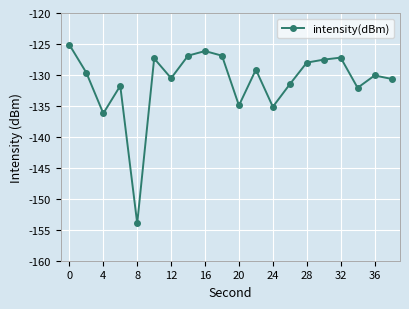

What is the value of the 17th point from the left?

-127.2